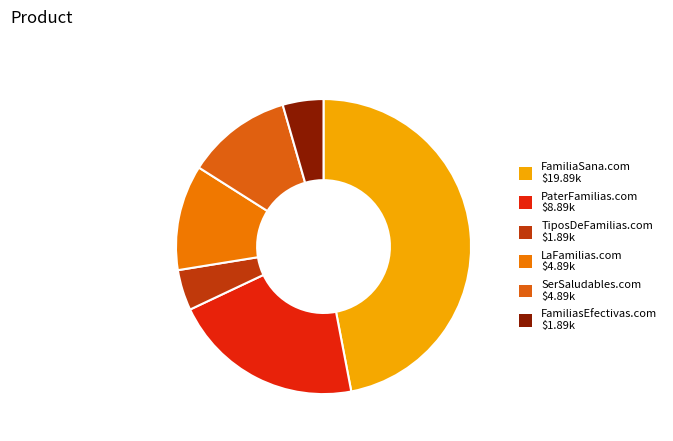

Count the number of slices in the pie.

6